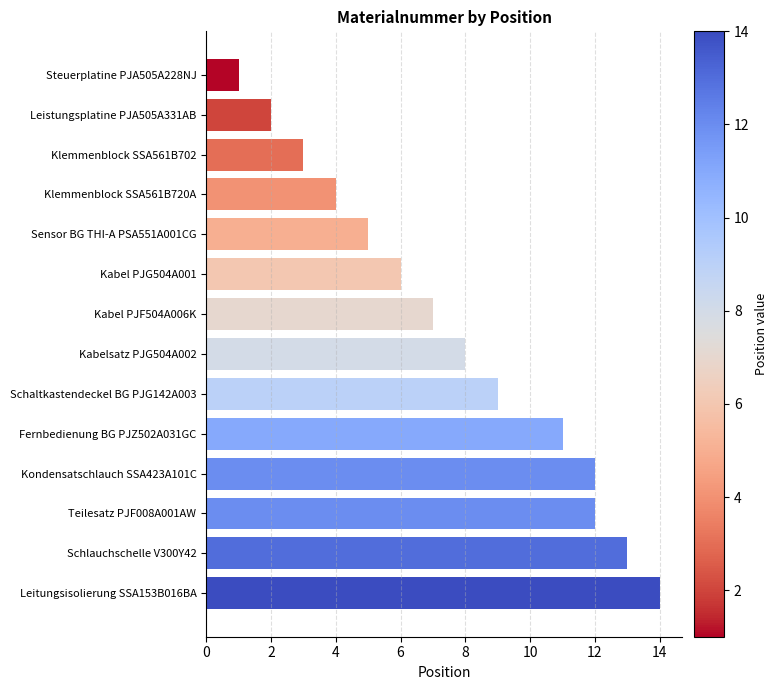

What is the sum of all values?

107